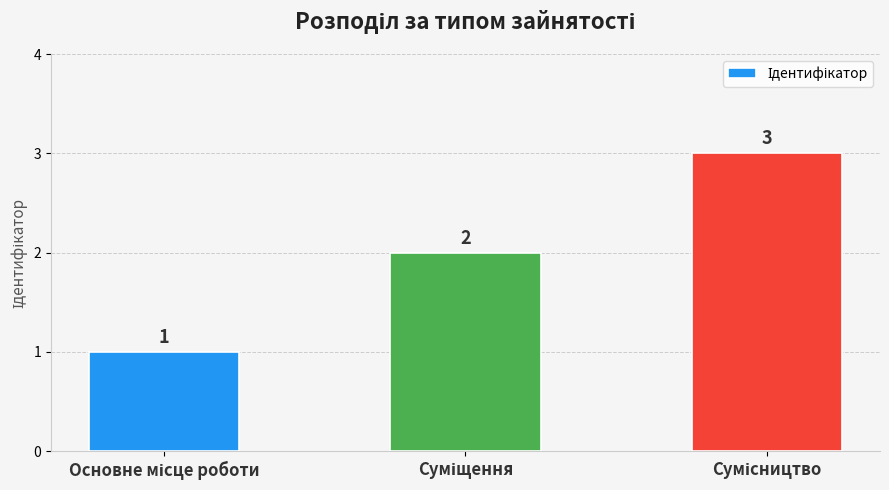

How many data points does each series have?

3